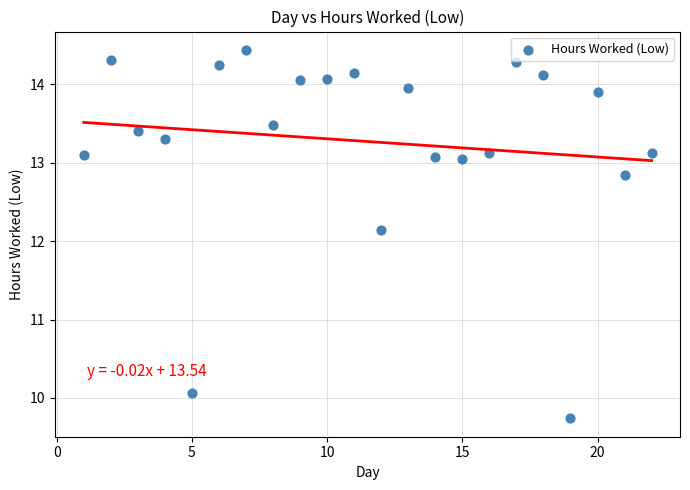

What Y value in the scatter plot is closest to 12?

12.1